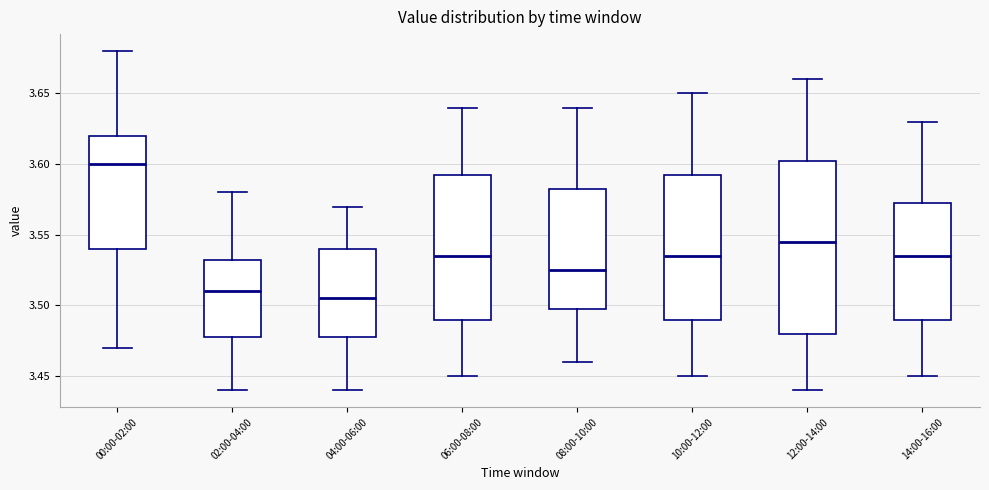

Reading left to right, read every box against the y-axis: the position of its median line, the range the box covers, and the ends of its whiskers. The values are not printed on the chart, so give them approximately, as read against the axis.

00:00-02:00: median 3.600, box 3.540 to 3.620, whiskers 3.470 to 3.680
02:00-04:00: median 3.510, box 3.480 to 3.535, whiskers 3.440 to 3.580
04:00-06:00: median 3.505, box 3.480 to 3.540, whiskers 3.440 to 3.570
06:00-08:00: median 3.535, box 3.490 to 3.595, whiskers 3.450 to 3.640
08:00-10:00: median 3.525, box 3.500 to 3.585, whiskers 3.460 to 3.640
10:00-12:00: median 3.535, box 3.490 to 3.595, whiskers 3.450 to 3.650
12:00-14:00: median 3.545, box 3.480 to 3.605, whiskers 3.440 to 3.660
14:00-16:00: median 3.535, box 3.490 to 3.575, whiskers 3.450 to 3.630